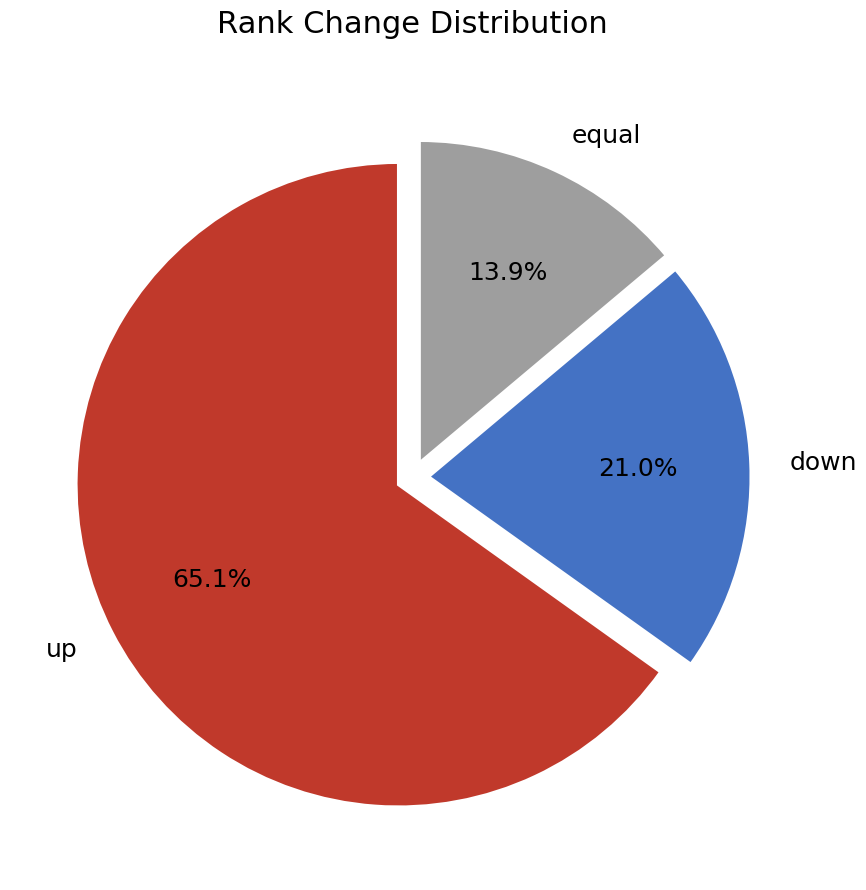

To the nearest percent, what percentage of the pie is down?

21%